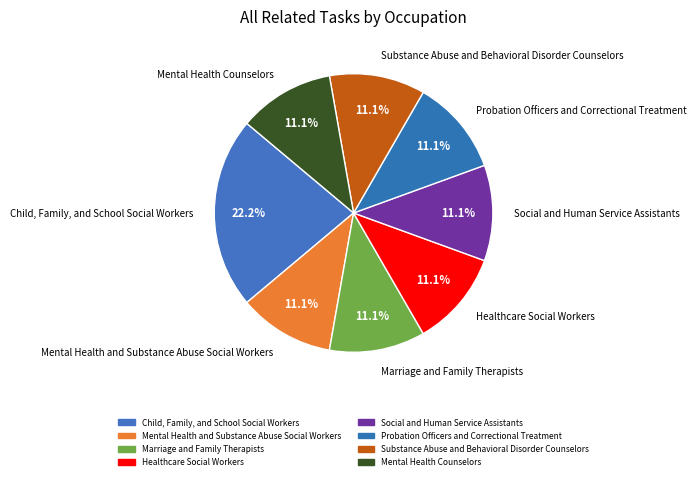

Approximately how many times larger is the value at Probation Officers and Correctional Treatment compared to Child, Family, and School Social Workers?

0.5